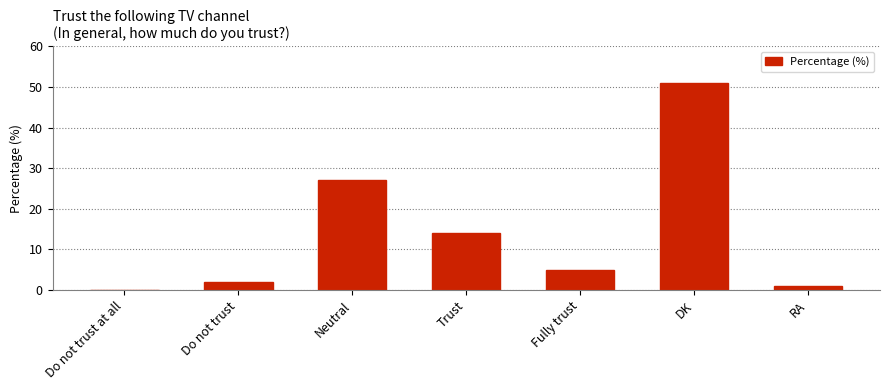

Is it true that the value at DK is 73?

False